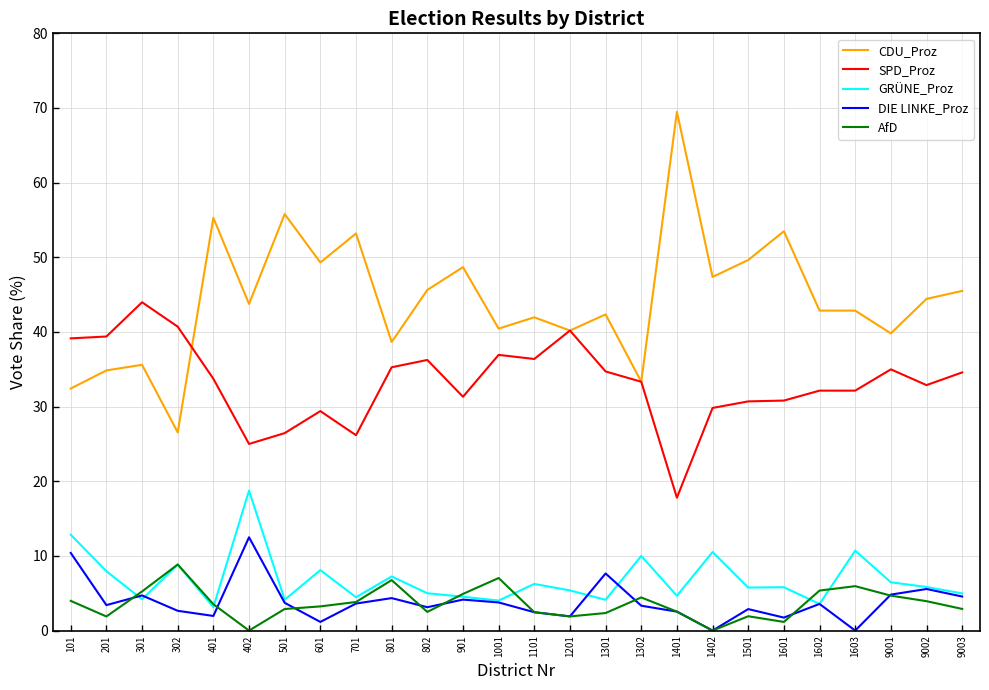

The DIE LINKE_Proz series shows 4.2 at 901. True or false?

True